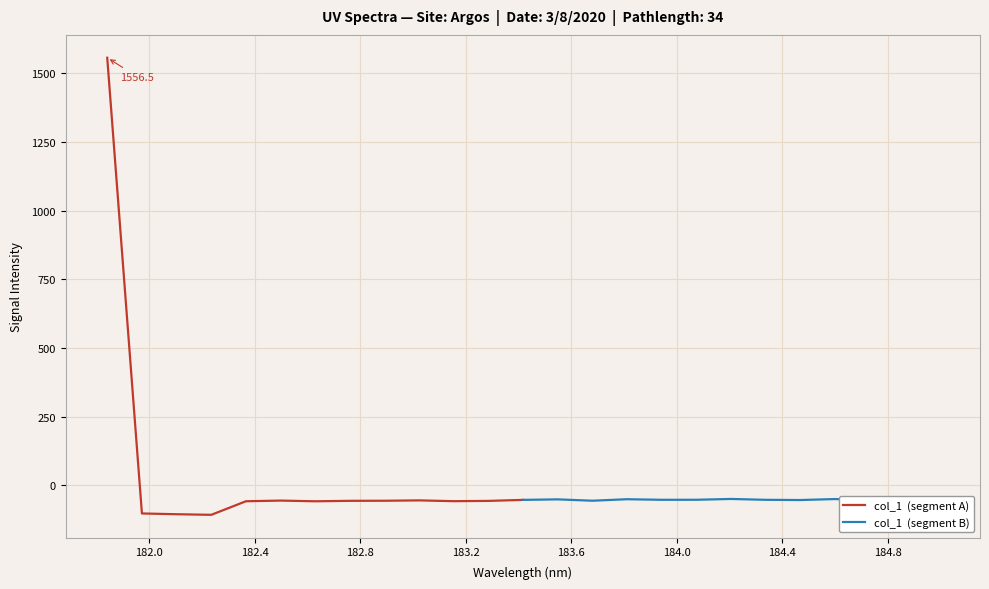

What are all the series names shown in the legend?

col_1  (segment A), col_1  (segment B)